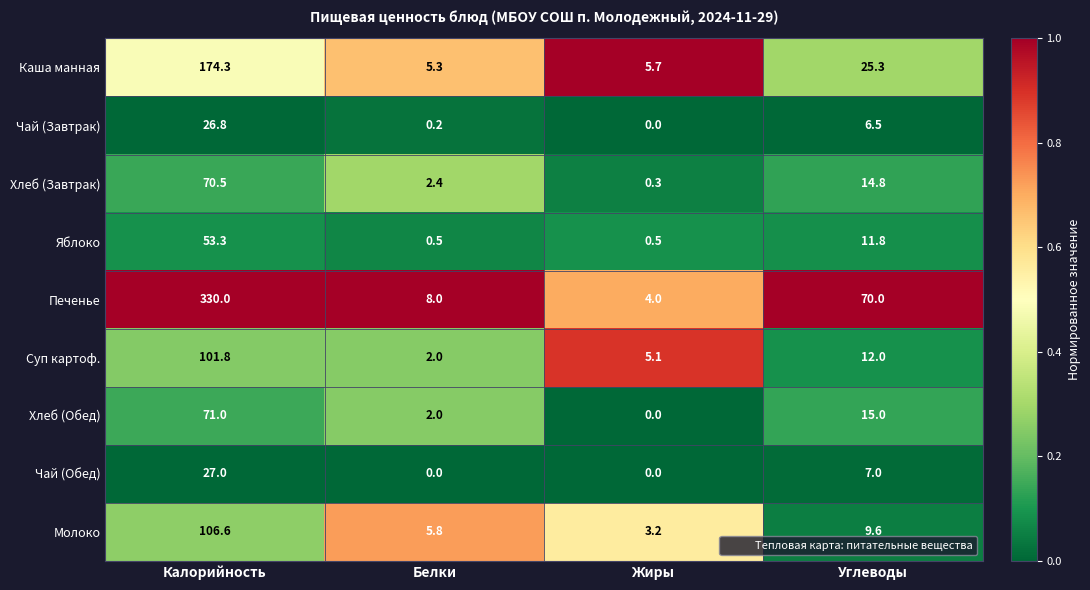

Which series has the largest range (max minus min)?

Печенье